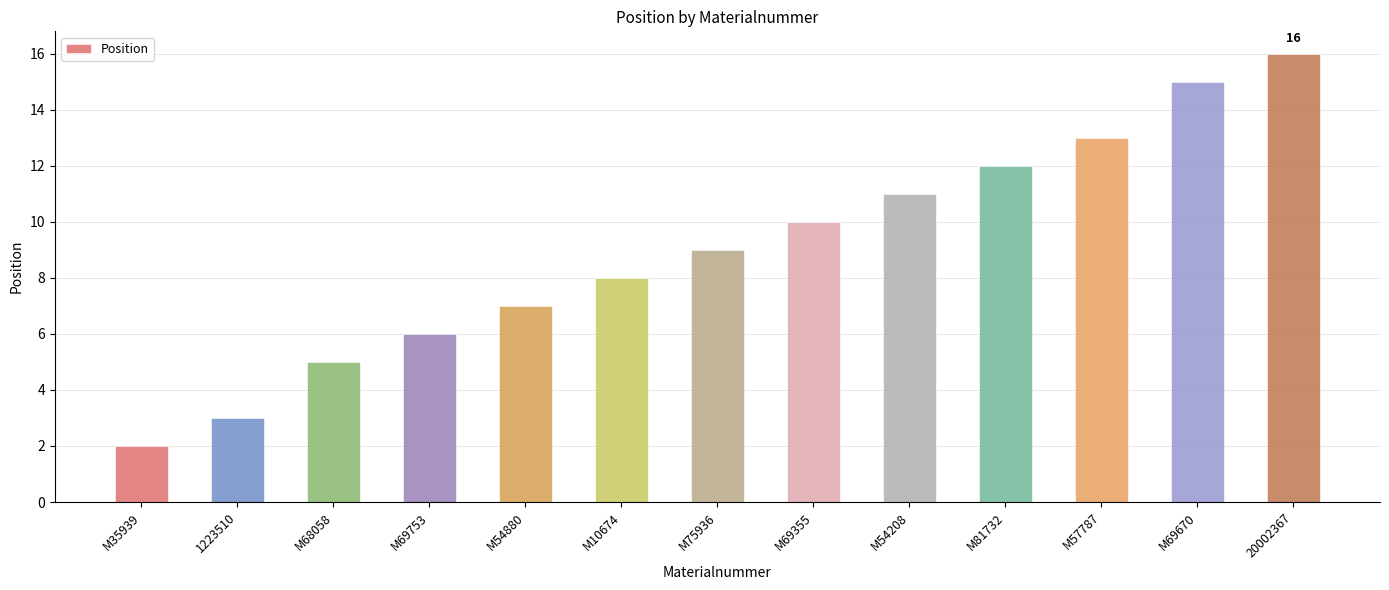

Count the number of categories in the chart.

13